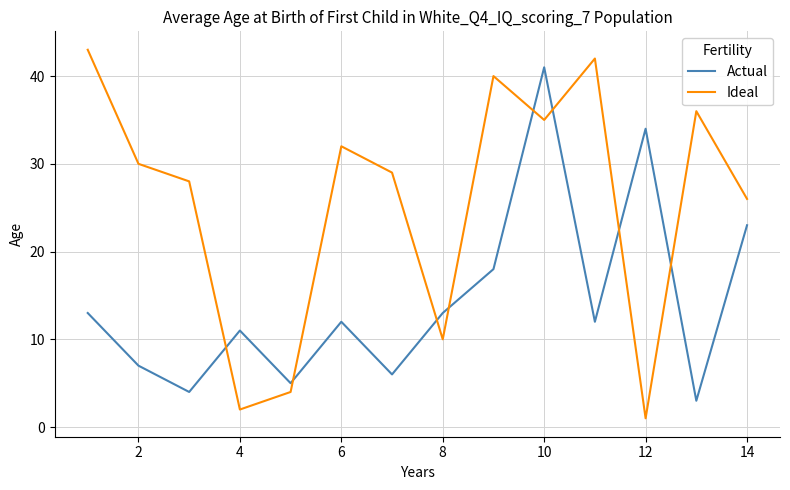

List the series in order of their overall mean, lowest first.

Actual, Ideal